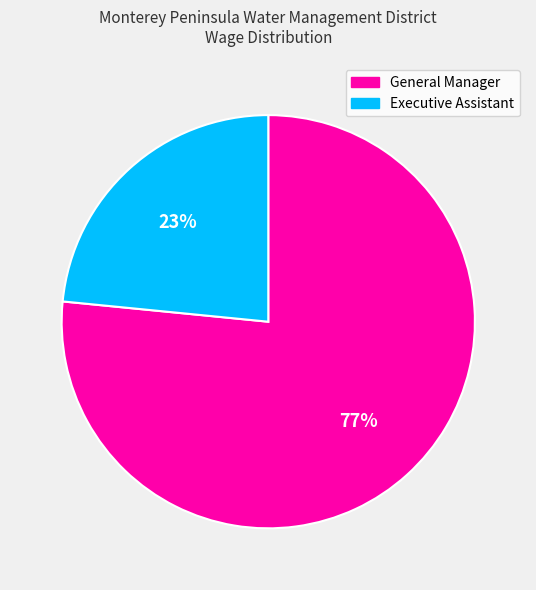

Is it true that Executive Assistant is 18% of the pie?

False